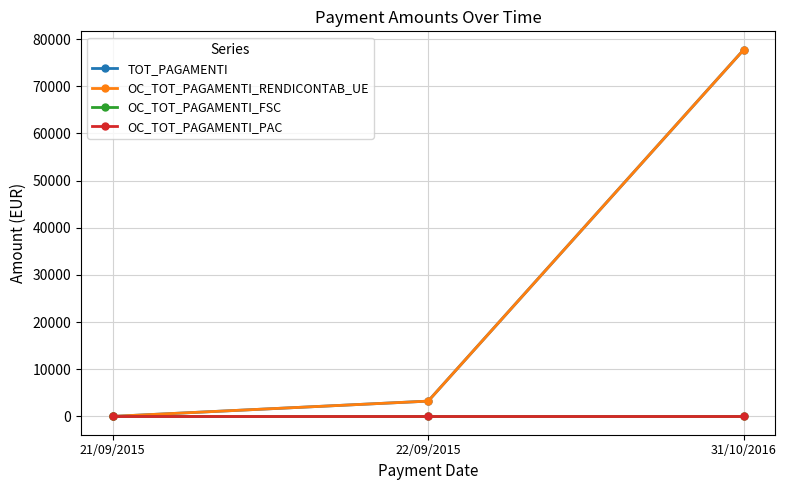

Rank the series by their maximum value, from lowest to highest.

OC_TOT_PAGAMENTI_FSC, OC_TOT_PAGAMENTI_PAC, TOT_PAGAMENTI, OC_TOT_PAGAMENTI_RENDICONTAB_UE